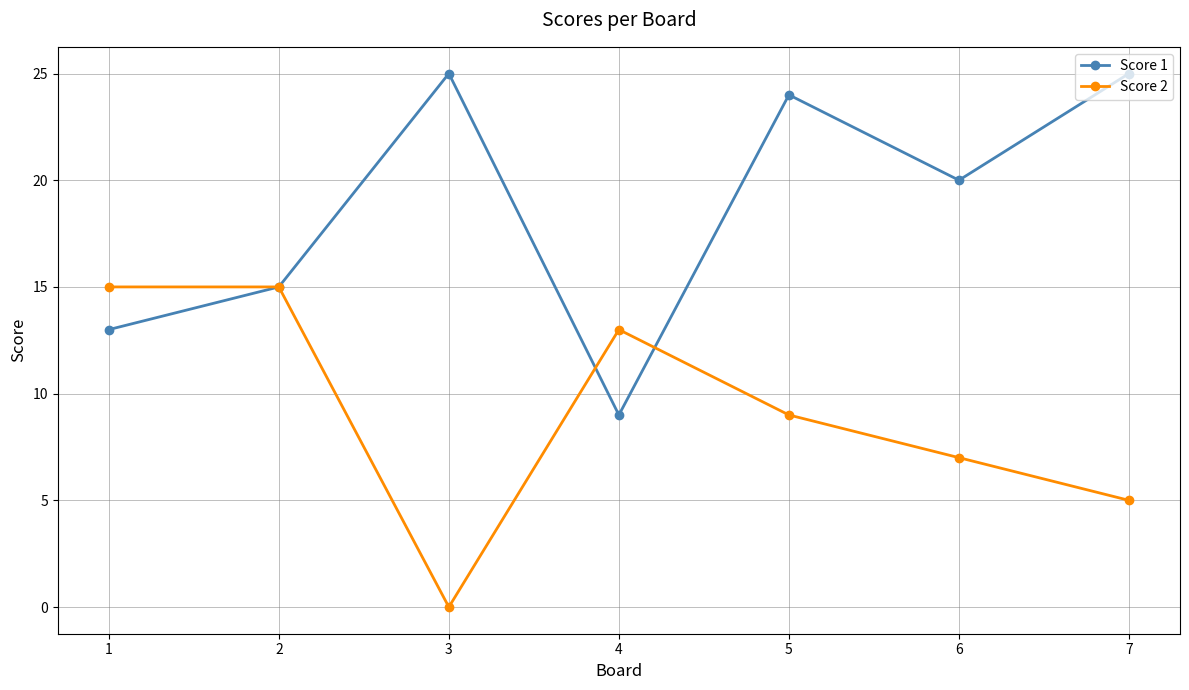

At how many categories does at least one series exceed 16?

4